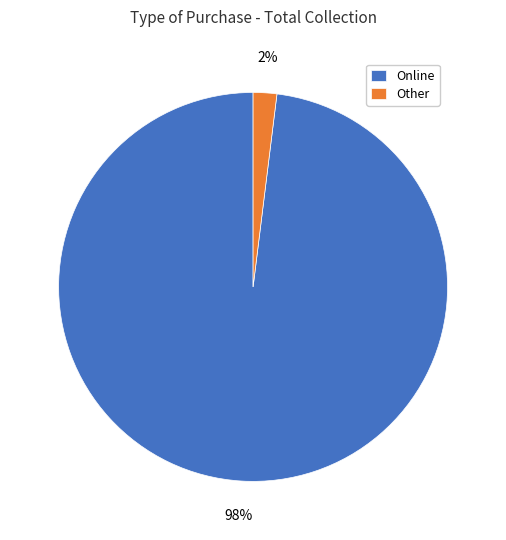

The Other slice represents 2% of the pie. True or false?

True